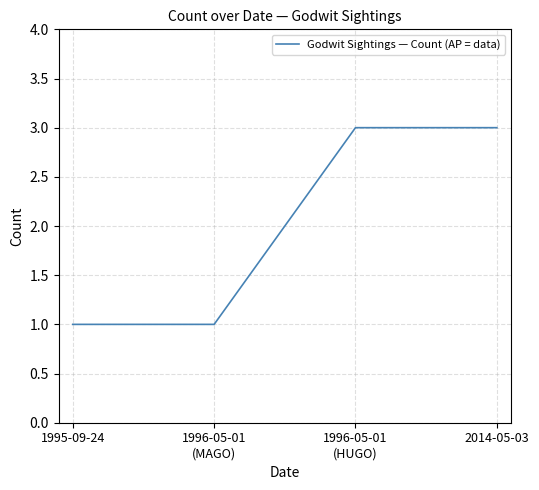

The chart shows a value of 0 at 1995-09-24. True or false?

False